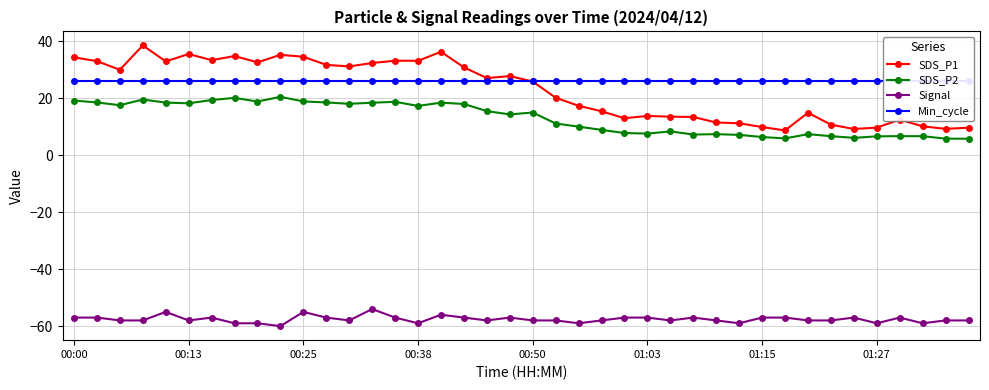

The SDS_P2 series shows 21.8 at 00:50. True or false?

False